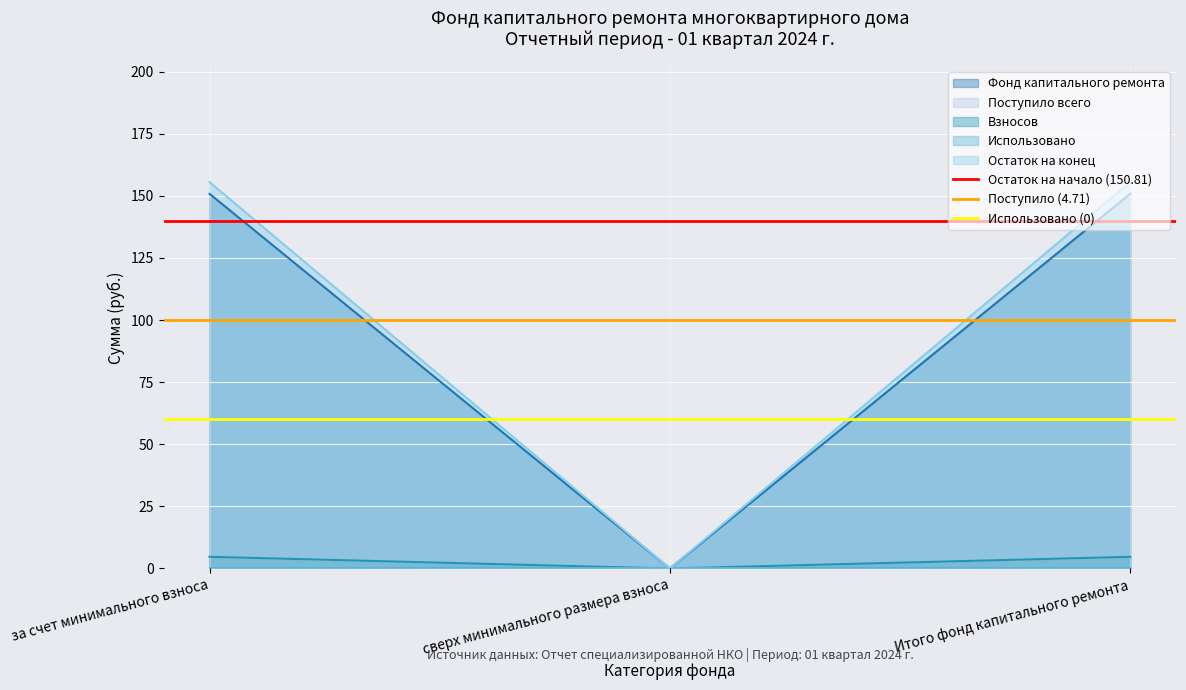

What is the sum of all Поступило (4.71) values?

200